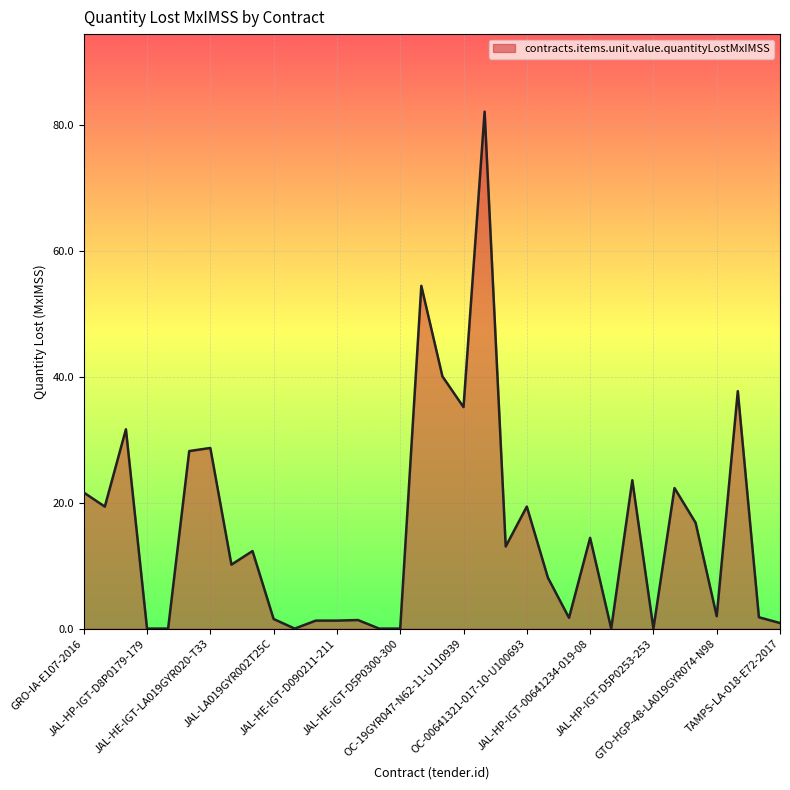

What is the label of the 20th point from the left?

OC-19GYR047-N62-11-U110930